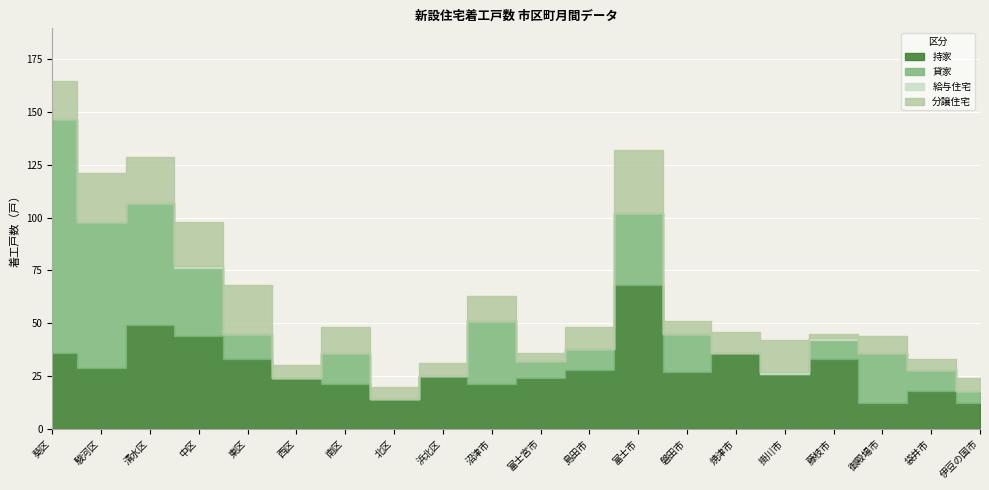

What are all the series names shown in the legend?

持家, 貸家, 給与住宅, 分譲住宅